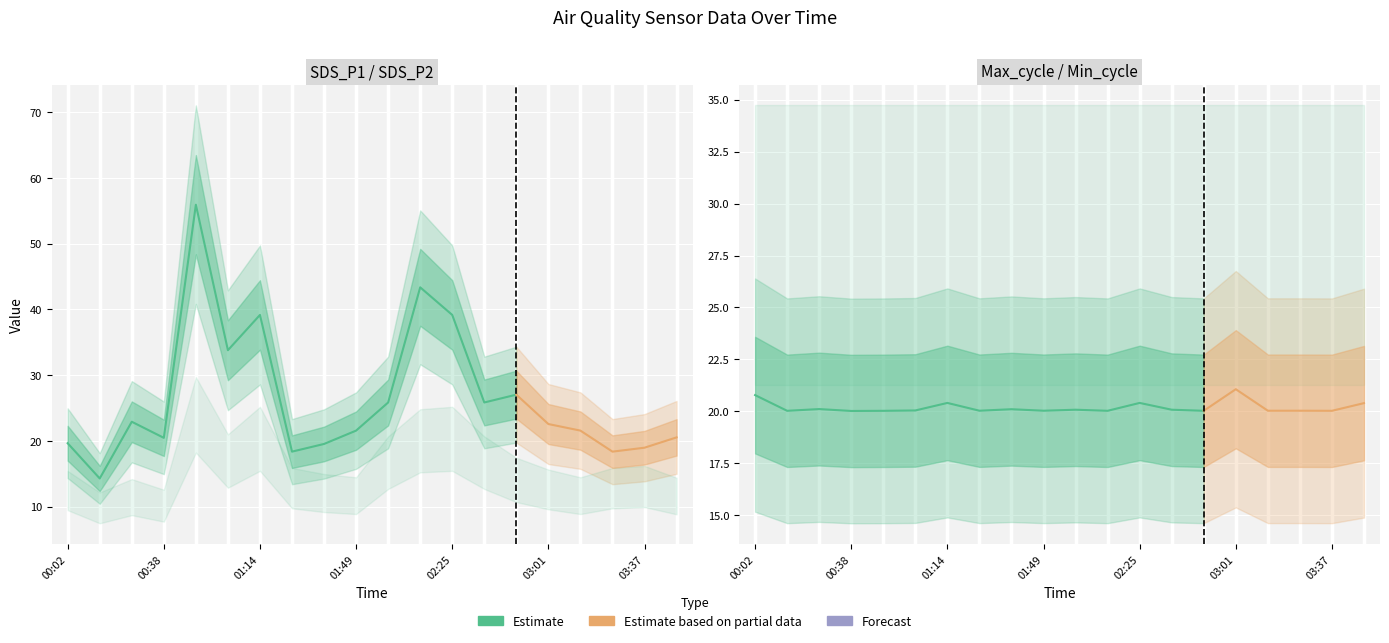

Which series ends up on top after the final intersection of Min_cycle and SDS_P1?

Min_cycle